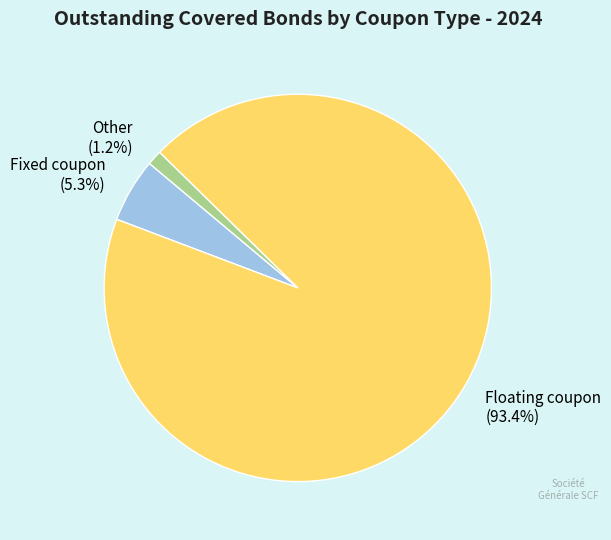

Rank the categories by value from highest to lowest.

Floating coupon, Fixed coupon, Other